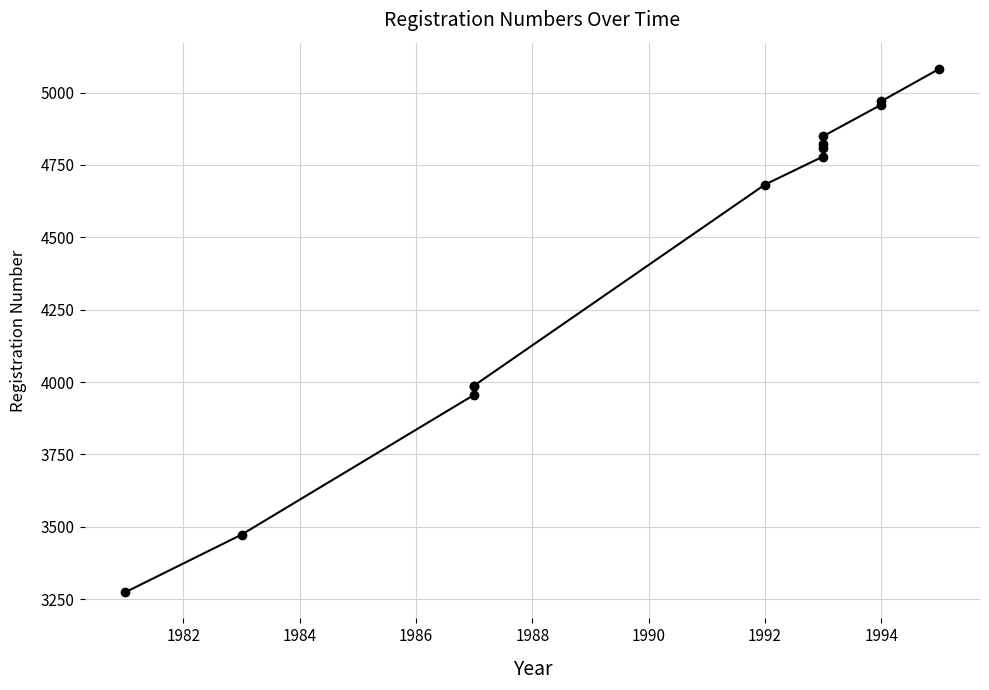

Is this an area chart (filled region under the line)?

No